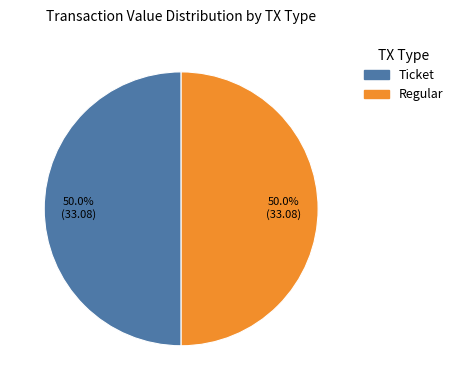

Combined, what portion of the pie is Regular and Ticket?

100.0%